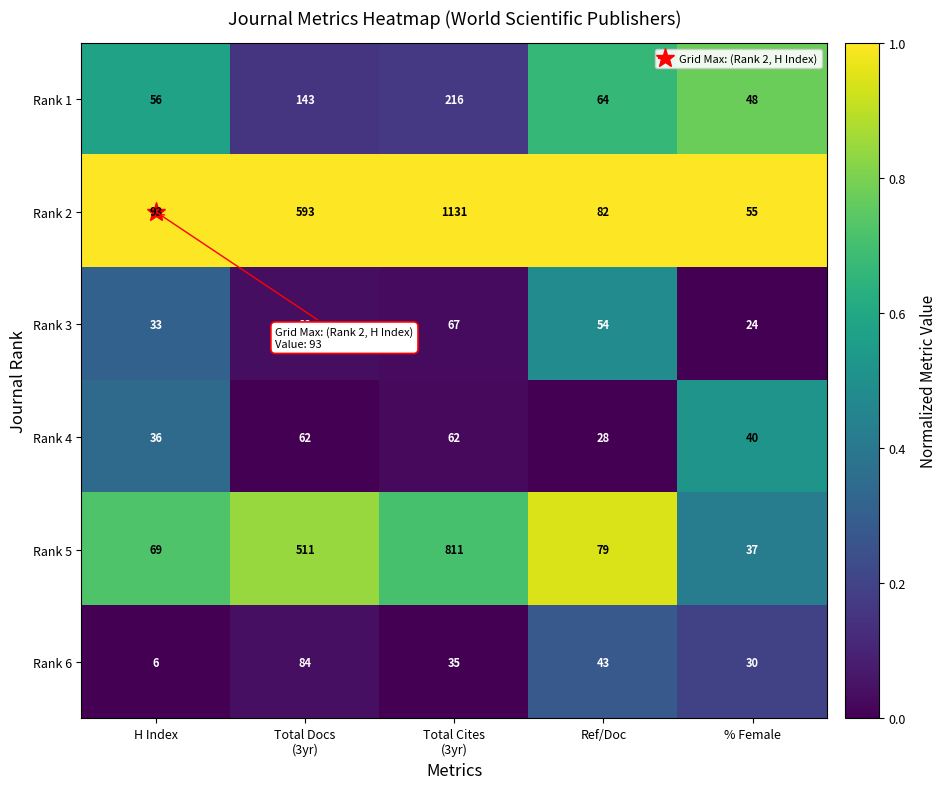

True or false: Rank 5 has a value of 23 at % Female.

False